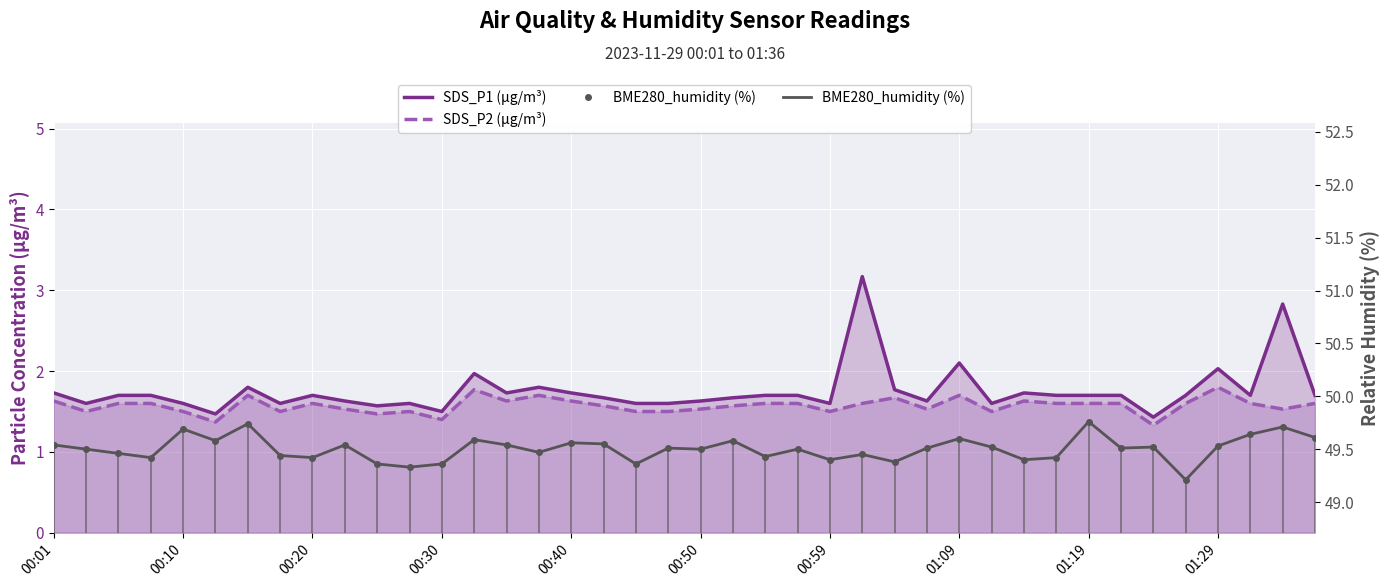

True or false: SDS_P1 (µg/m³) and SDS_P2 (µg/m³) intersect in this chart.

False